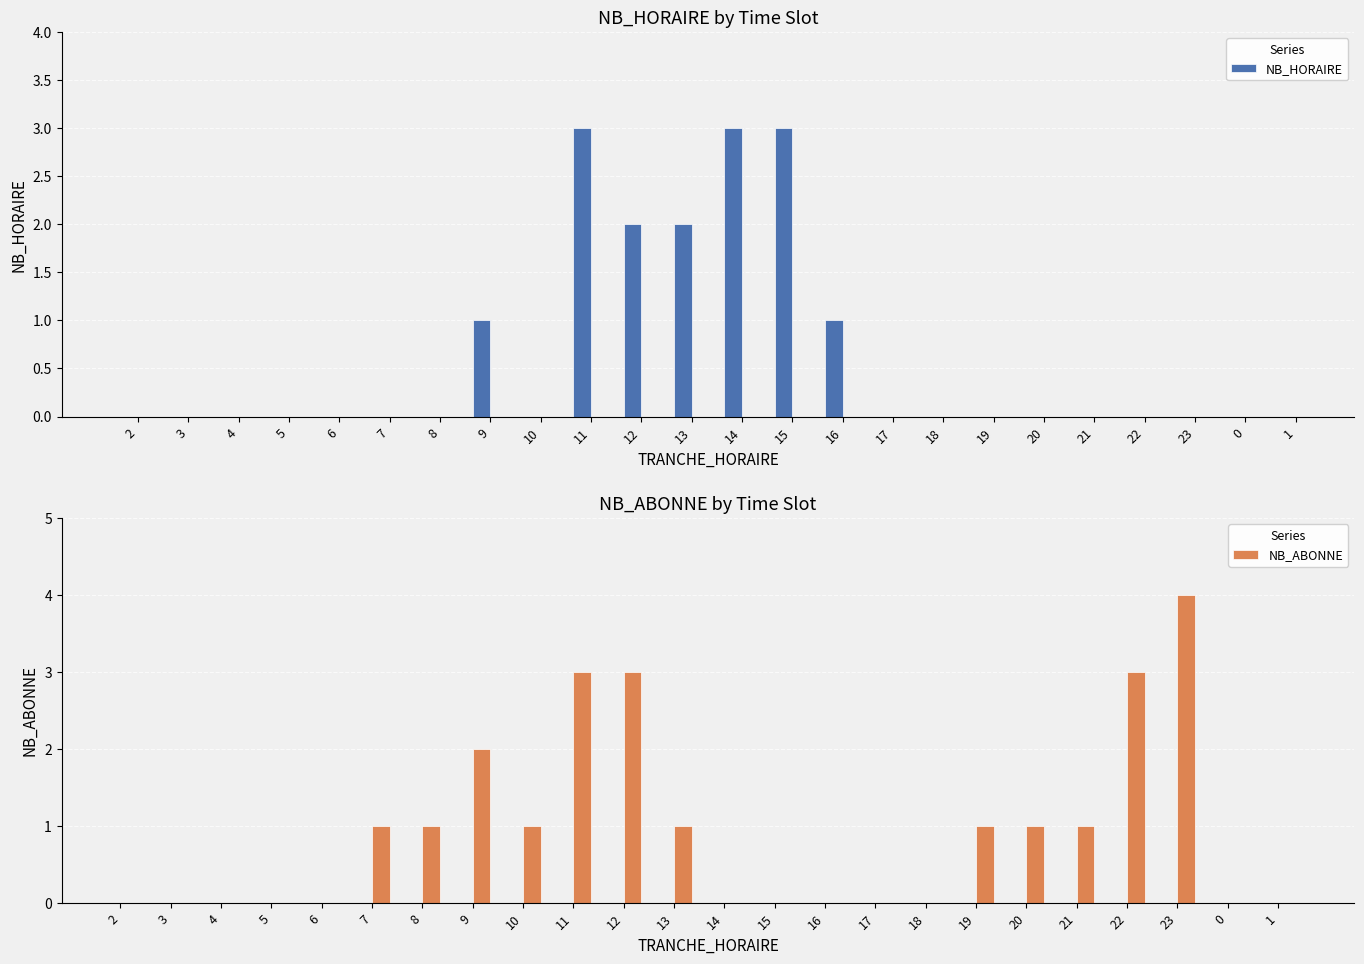

What is the label of the 1st bar from the right?

1